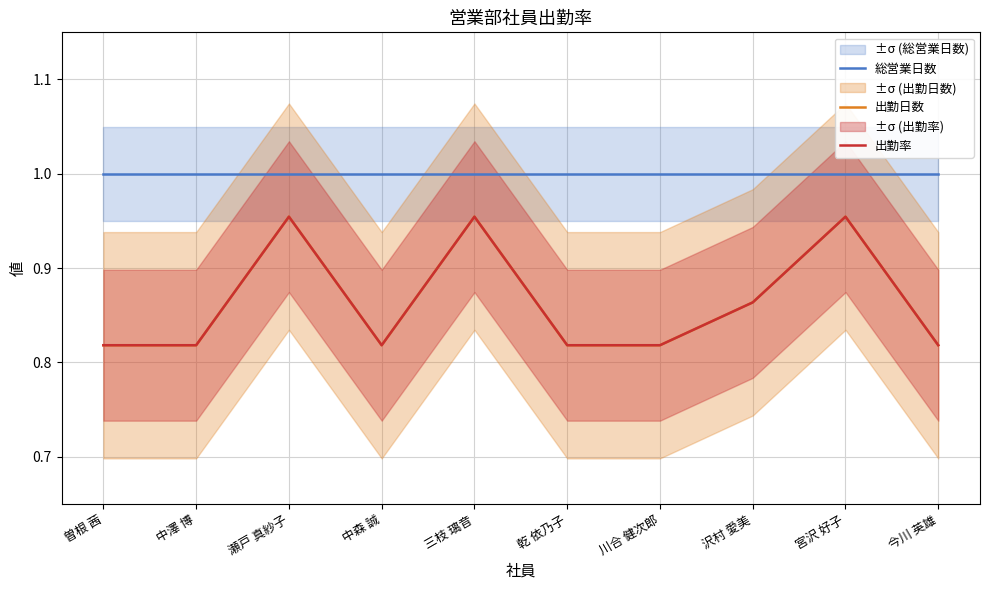

What is the label of the 7th point from the left?

川合 健次郎